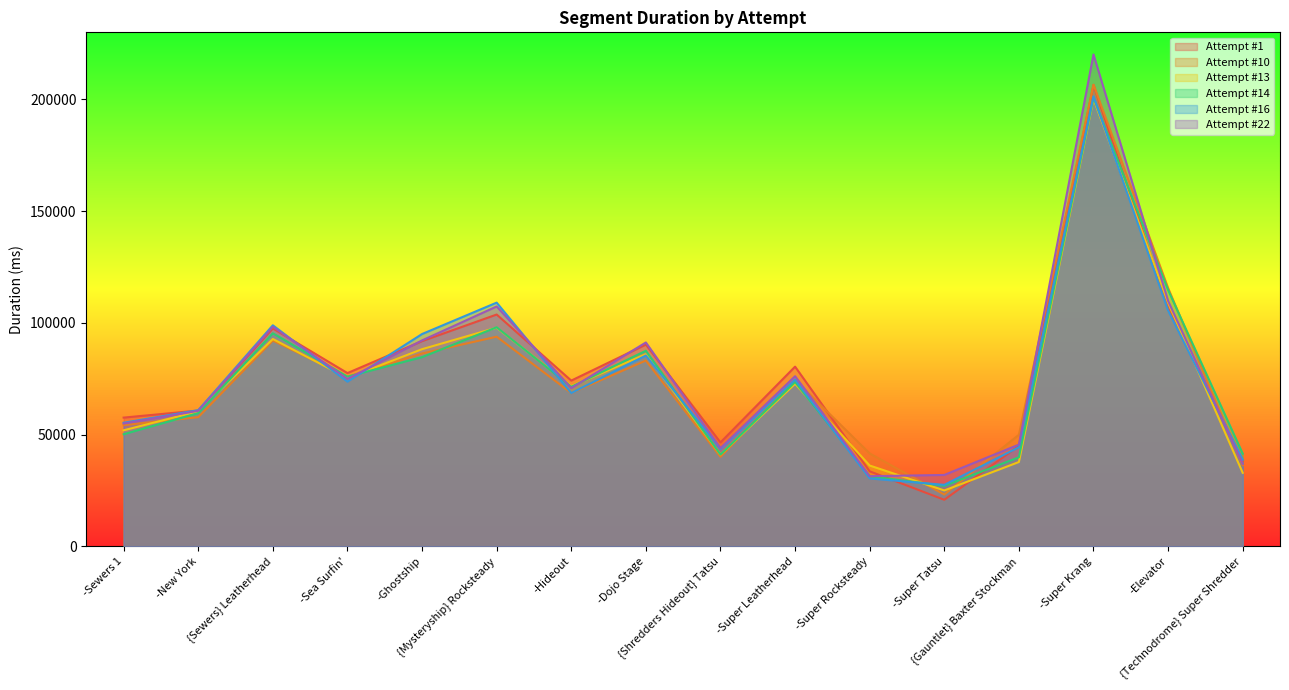

What is the maximum value for Attempt #13?

200281